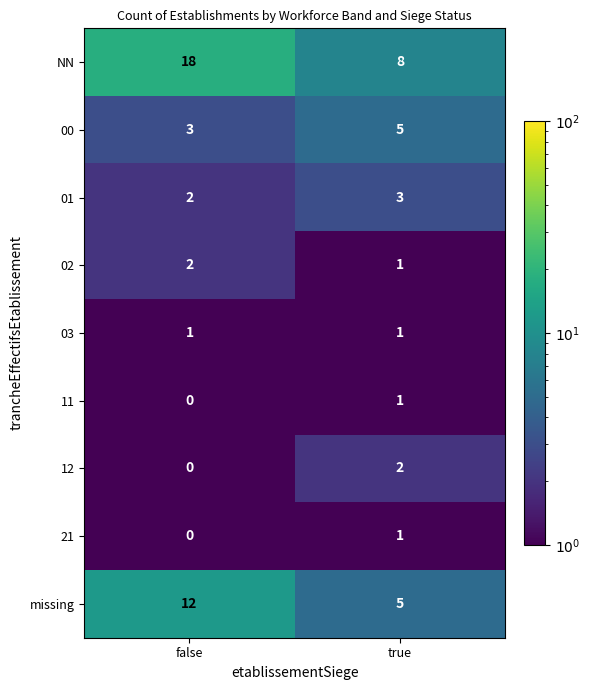

Rank the categories by missing value from lowest to highest.

true, false